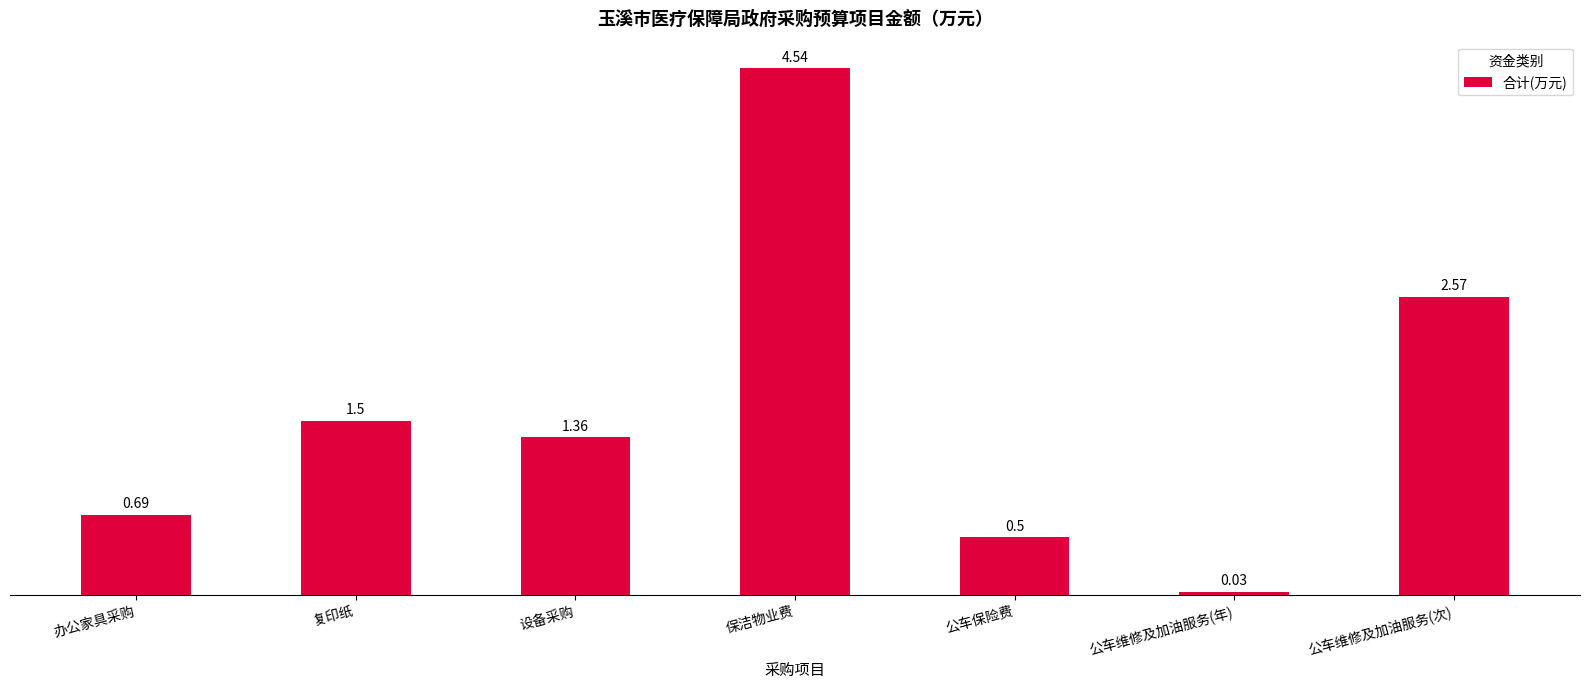

What is the difference between the second highest and minimum values?

2.5